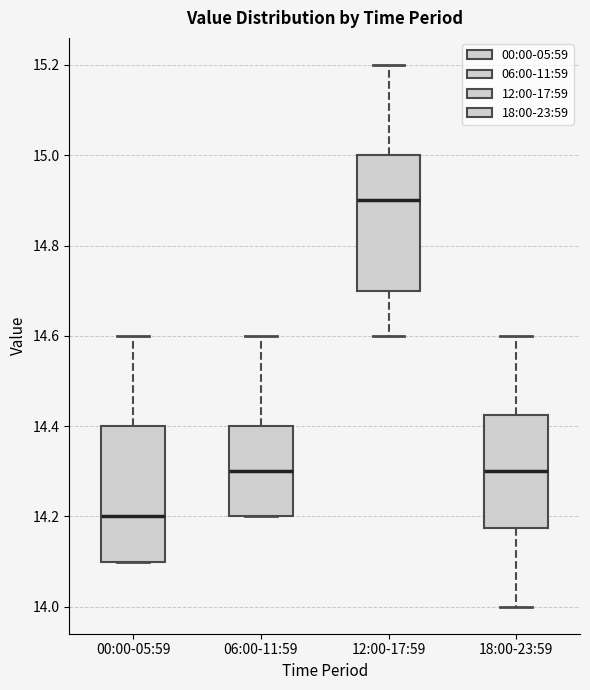

Where does the median line of the box for 12:00-17:59 sit on the y-axis? The values are not printed on the chart, so give them approximately, as read against the axis.

14.90